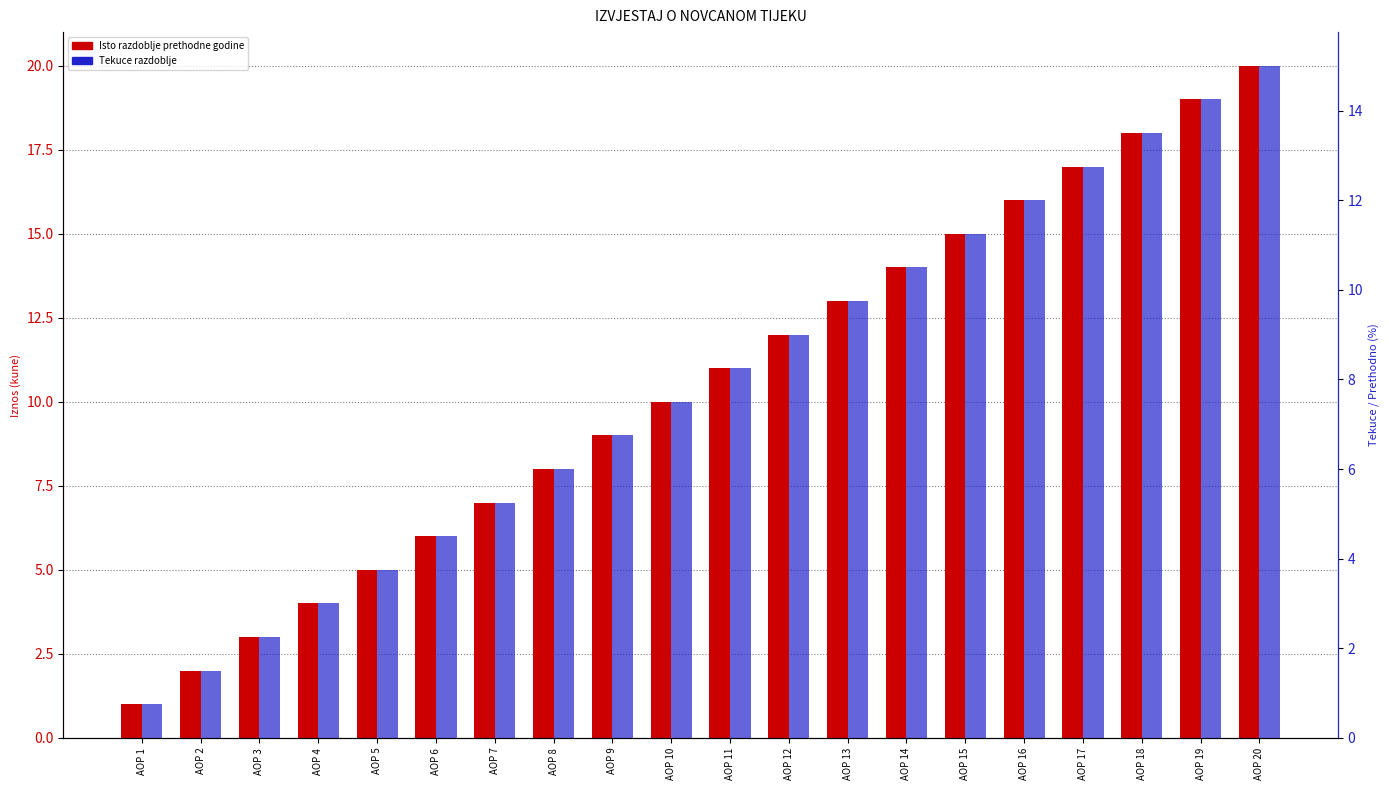

What is the sum of all Isto razdoblje prethodne godine values?

210.0